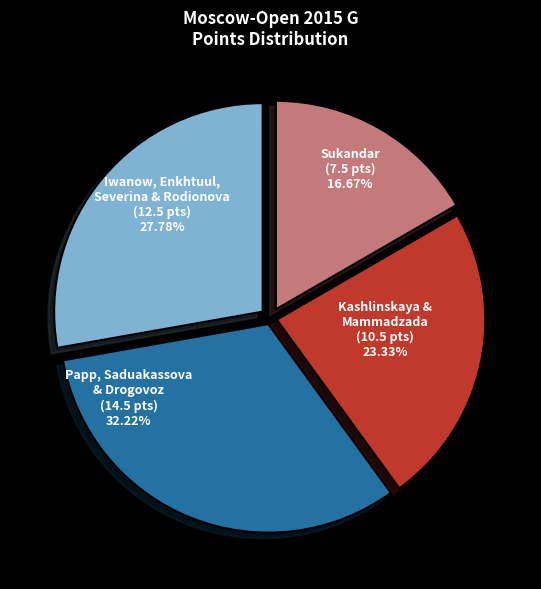

To the nearest percent, what is the average slice percentage?

25%